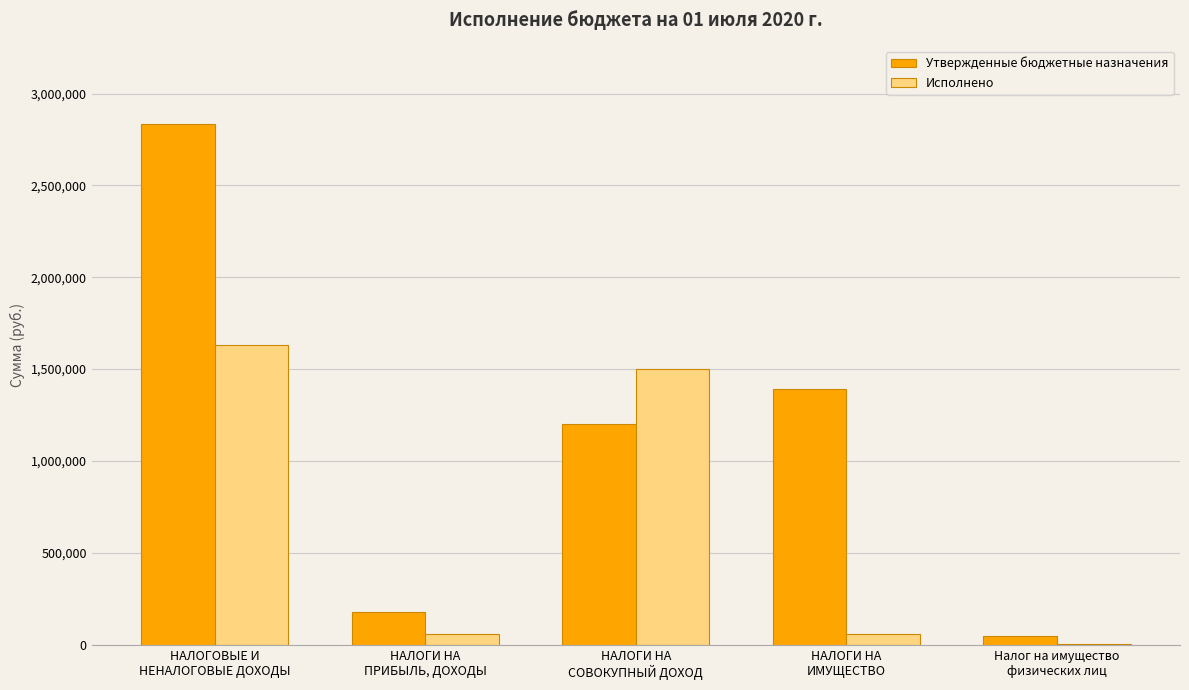

What is the maximum value for Исполнено?

1629173.8